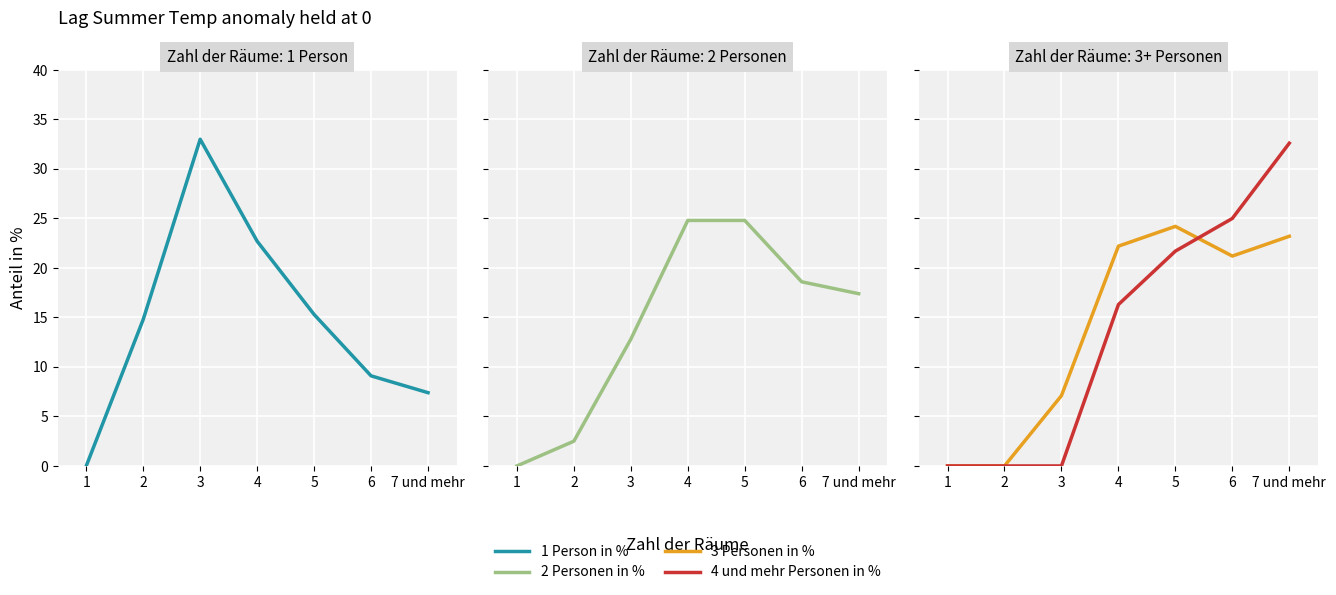

What is the value of the 1 Person in % point at the 7th from the left?

7.4